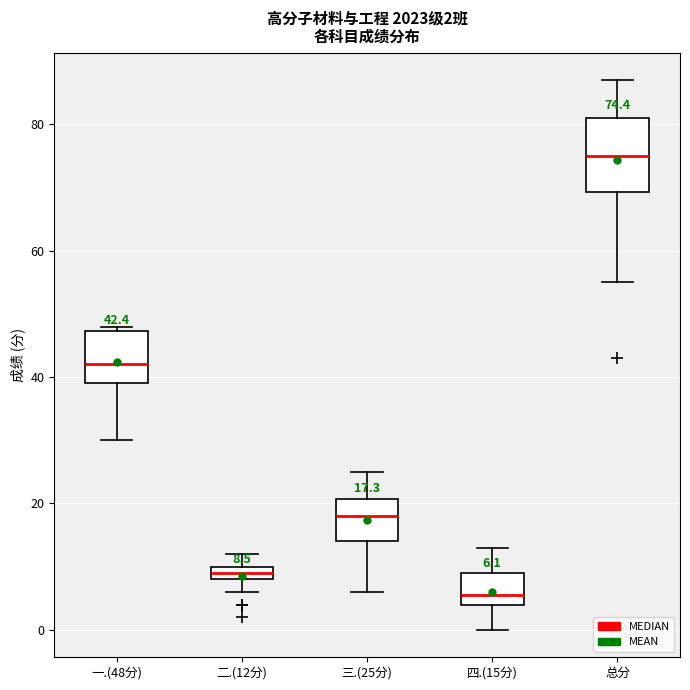

Which box has the lowest median line?

四.(15分)